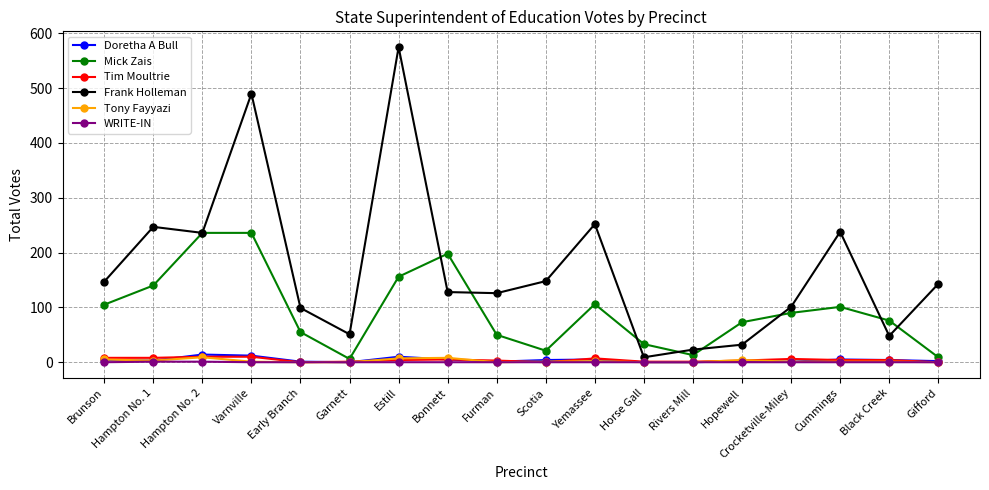

Which series has the largest total across all categories?

Frank Holleman